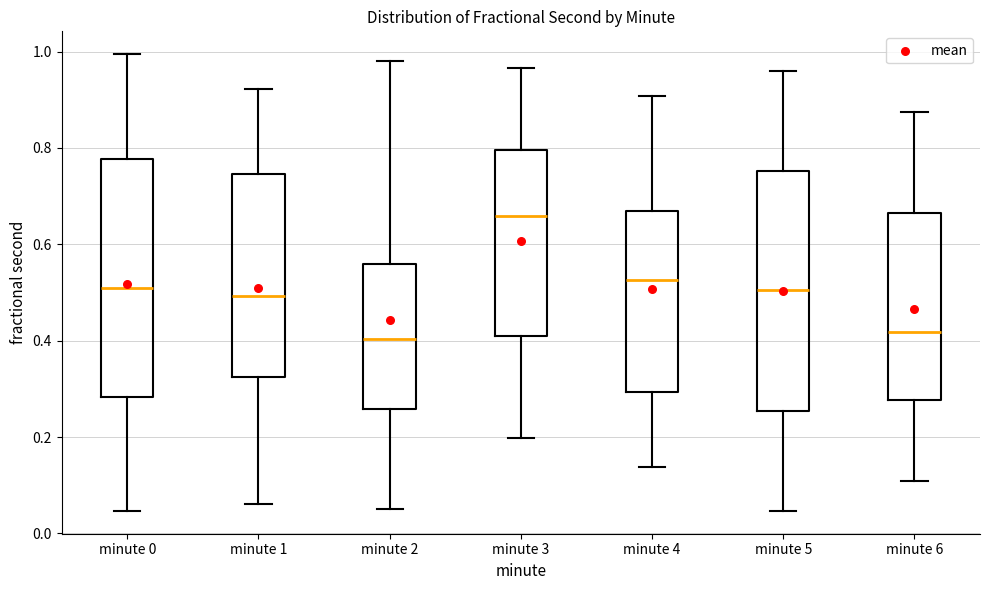

Where does the upper whisker of the box for minute 6 end on the y-axis? The values are not printed on the chart, so give them approximately, as read against the axis.

0.88